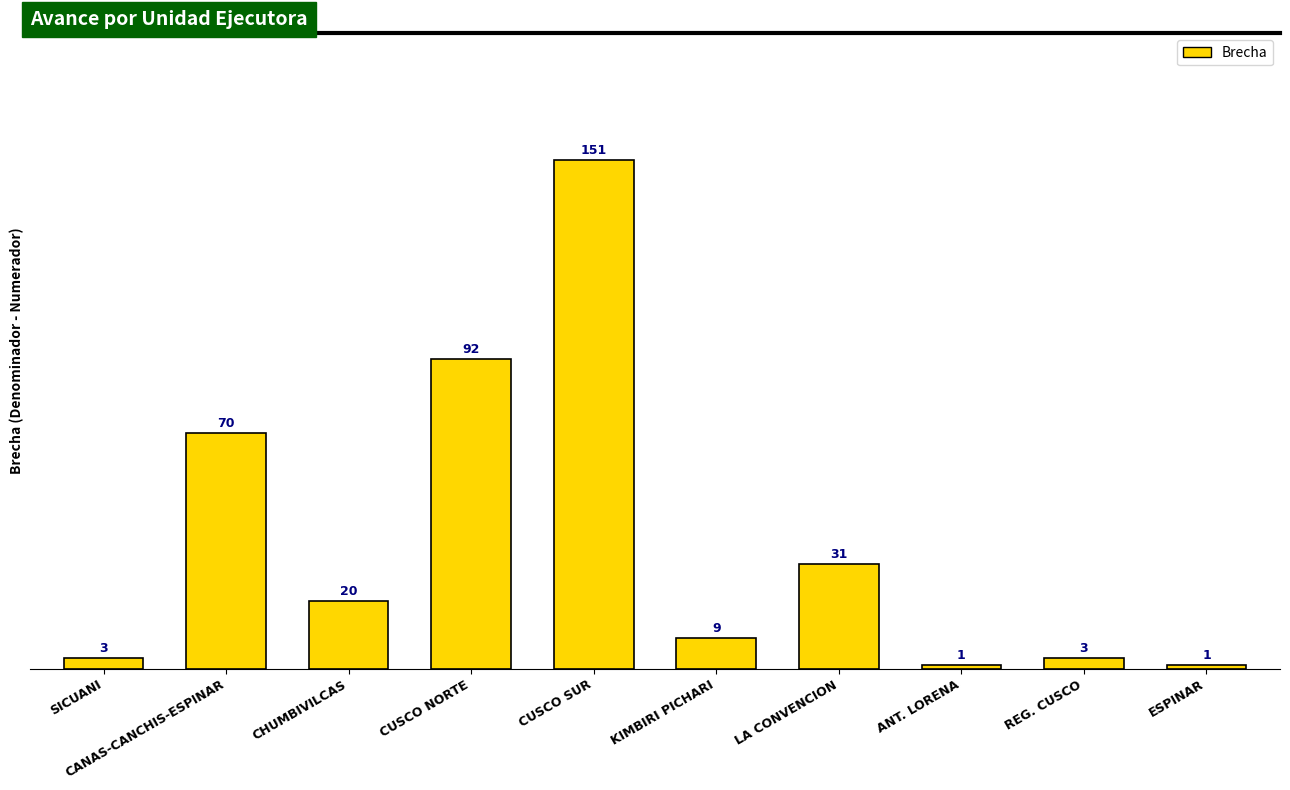

Which category has the highest value across all series?

CUSCO SUR